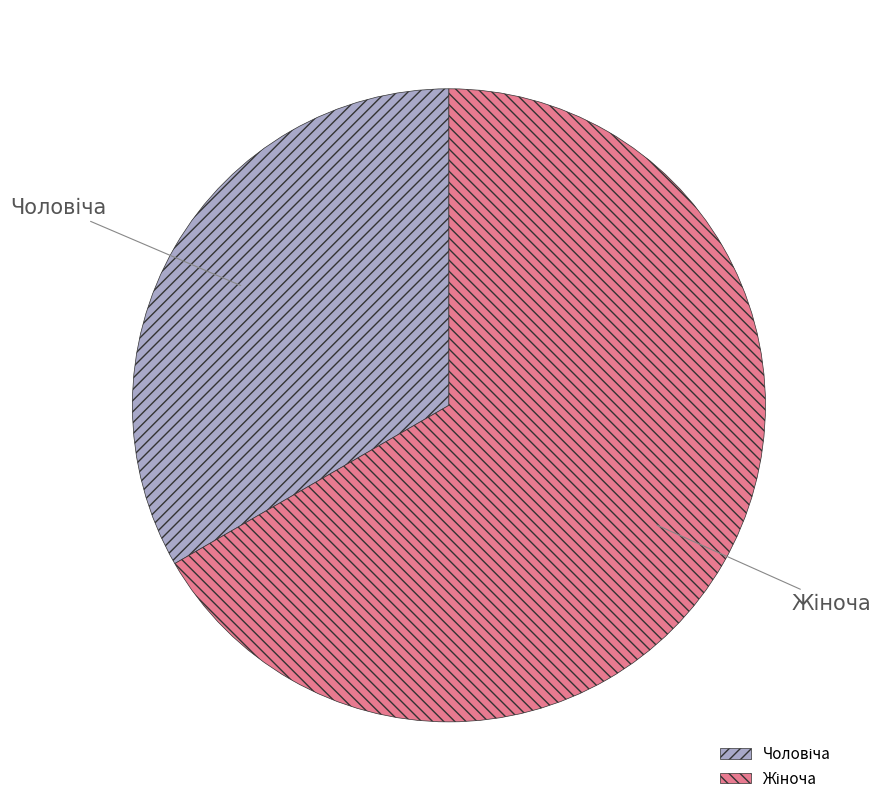

Count the number of slices in the pie.

2